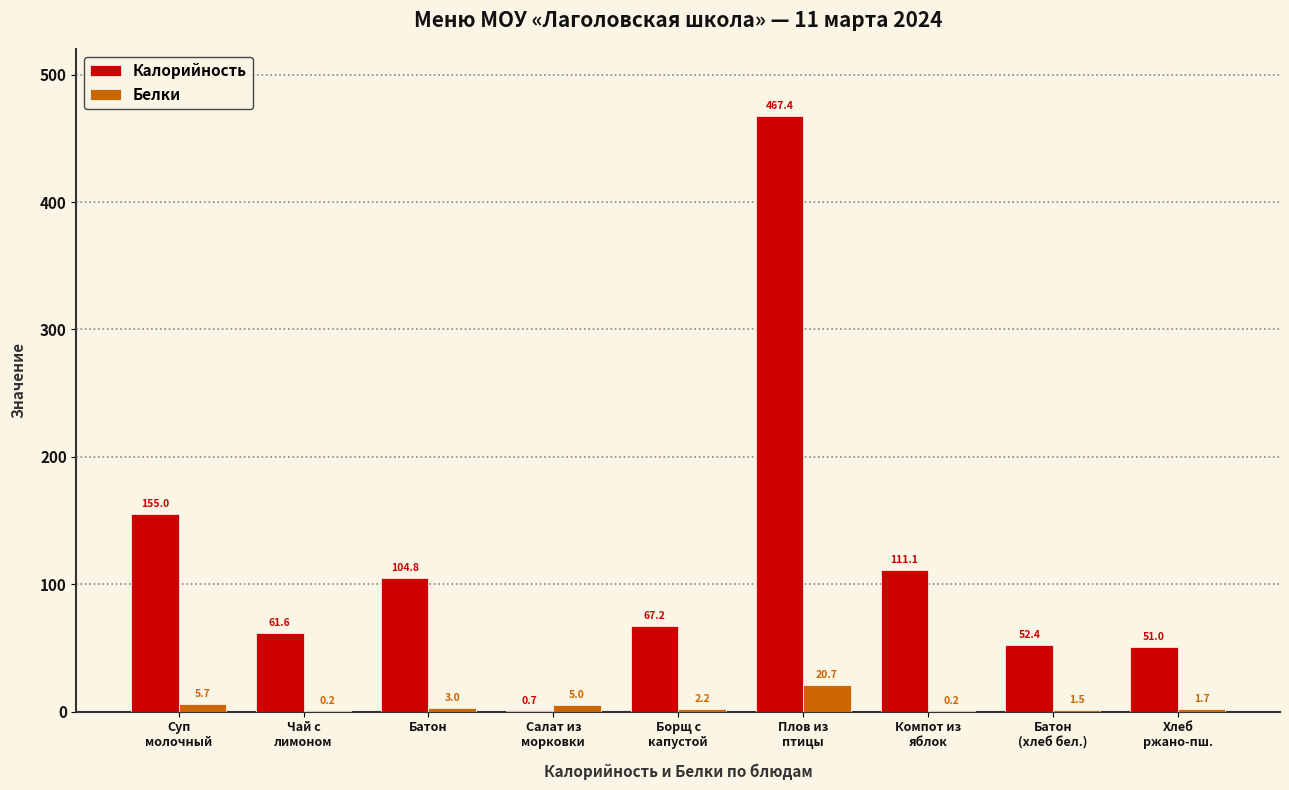

Does the chart contain stacked bars?

No